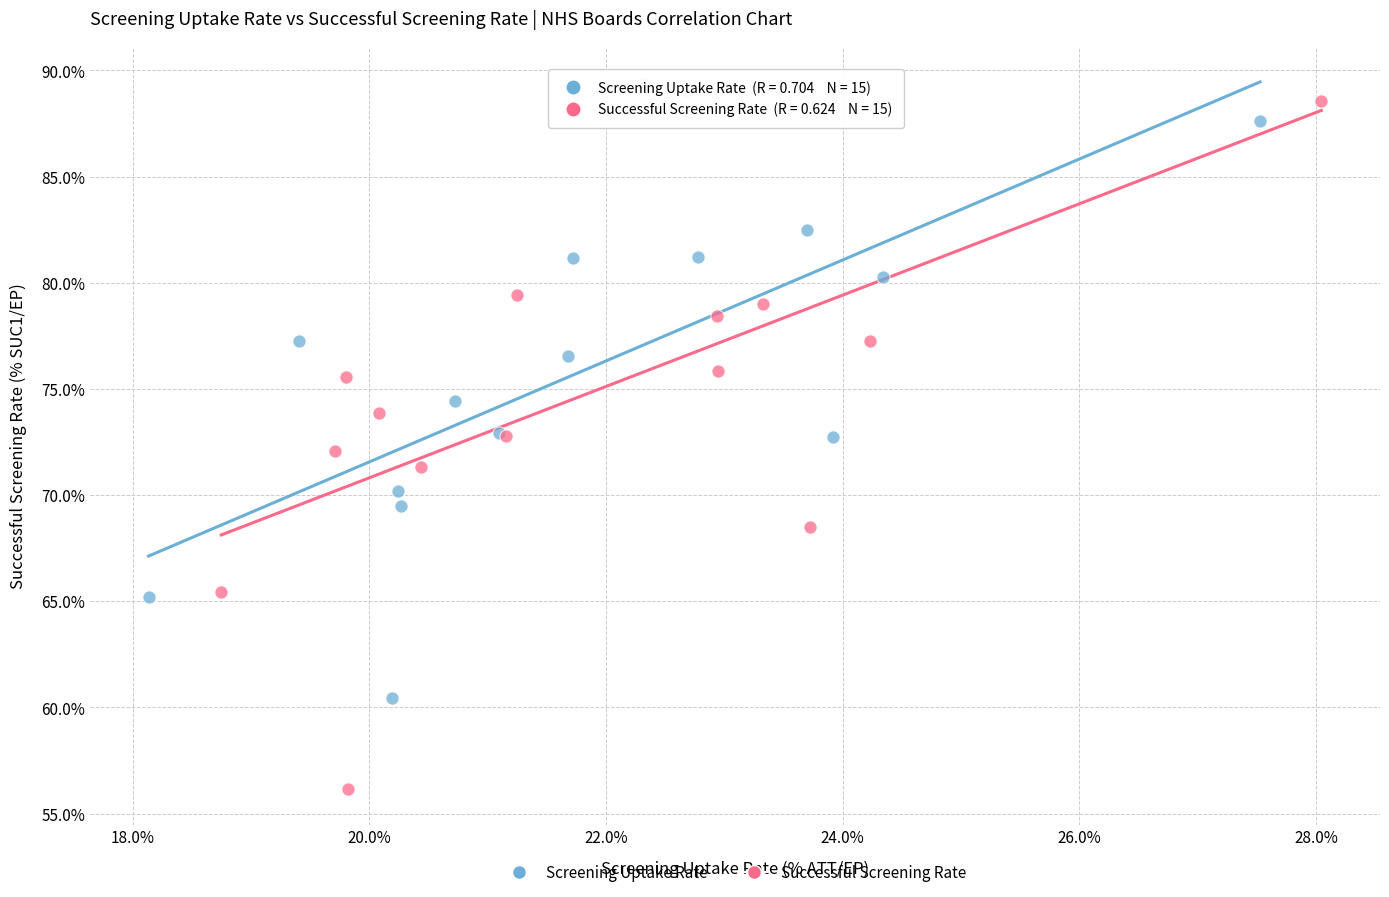

Which series reaches the minimum Y coordinate?

Successful Screening Rate